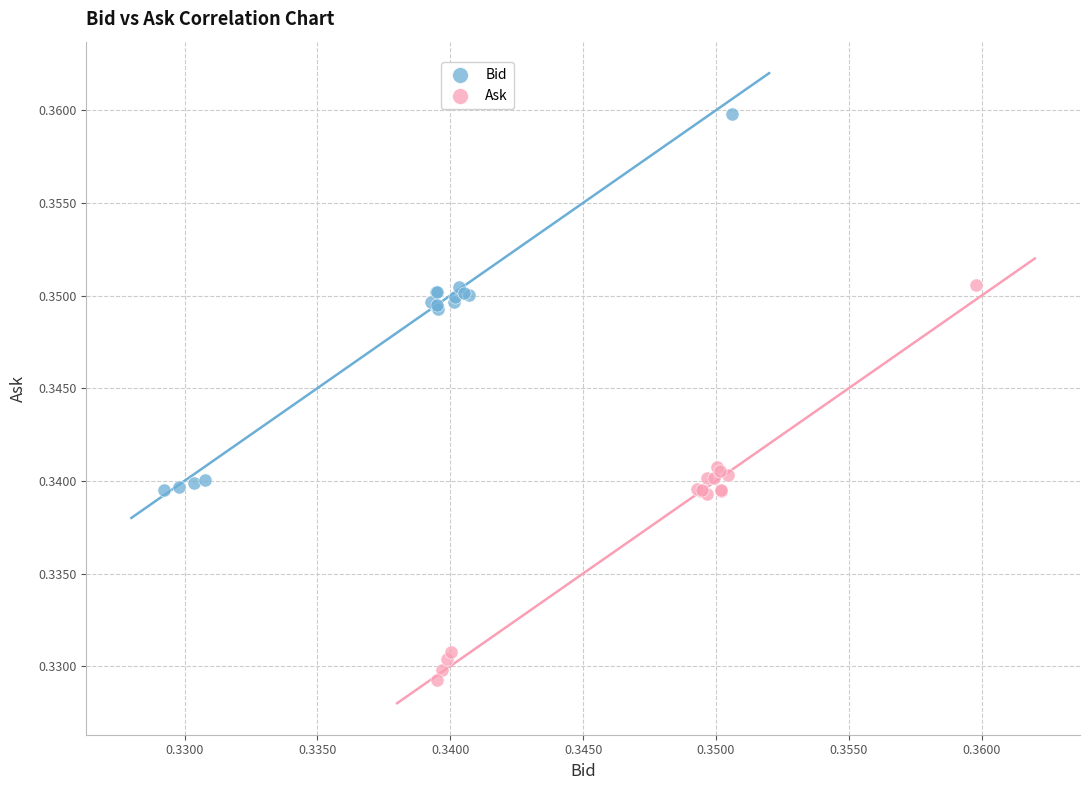

Which series reaches the maximum Y coordinate?

Bid